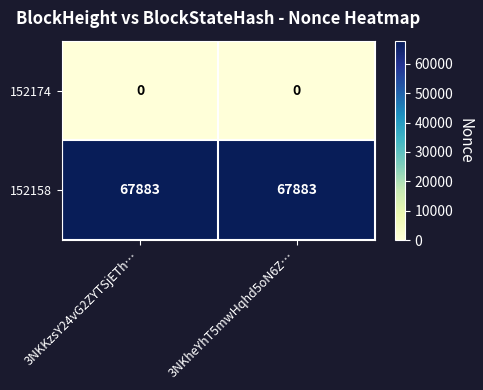

Reading left to right, extract all data points from this chart.

152174: 3NKKzsY24vG2ZYTSjETh…=0	3NKheYhT5mwHqhd5oN6Z…=0
152158: 3NKKzsY24vG2ZYTSjETh…=67883	3NKheYhT5mwHqhd5oN6Z…=67883